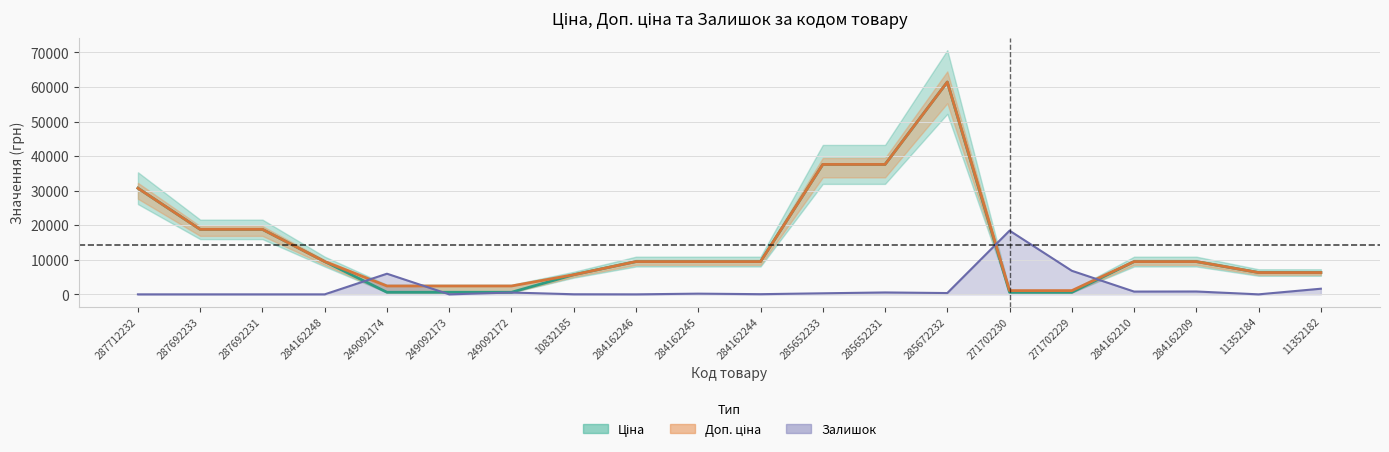

Which series changed the most between 249092174 and 271702229?

Доп. ціна